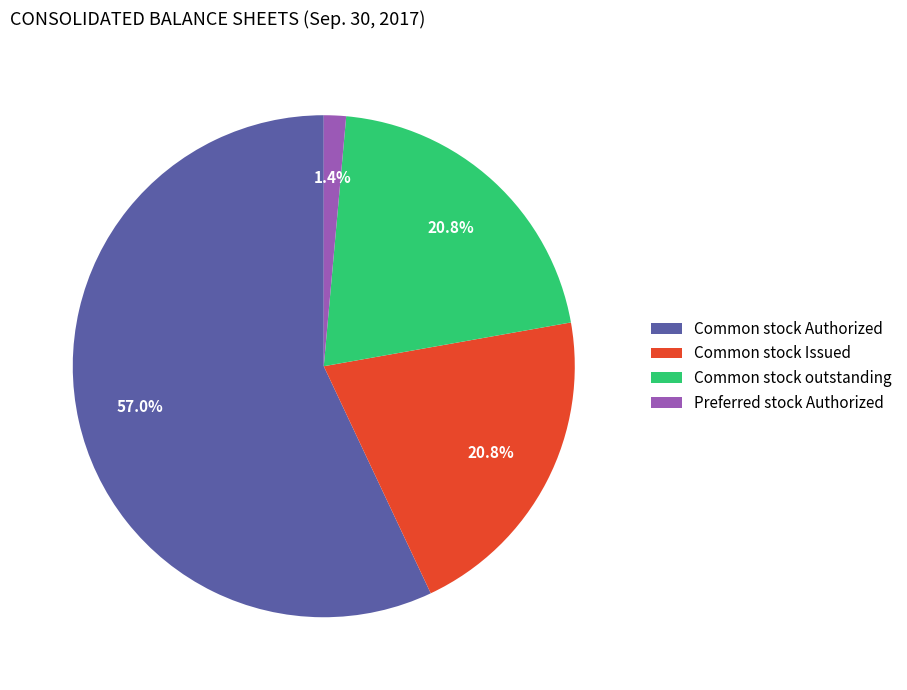

What is the largest slice in the pie chart?

Common stock Authorized